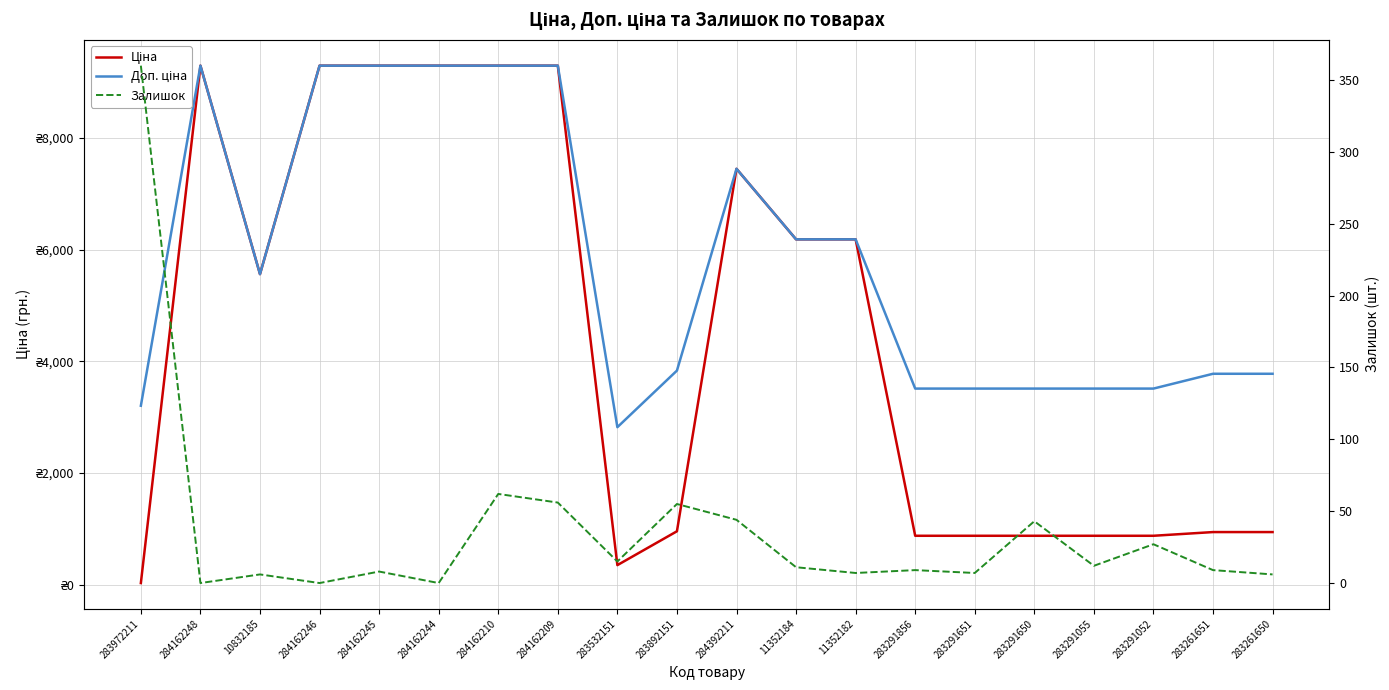

At which category is the sum across all series the highest?

284162210